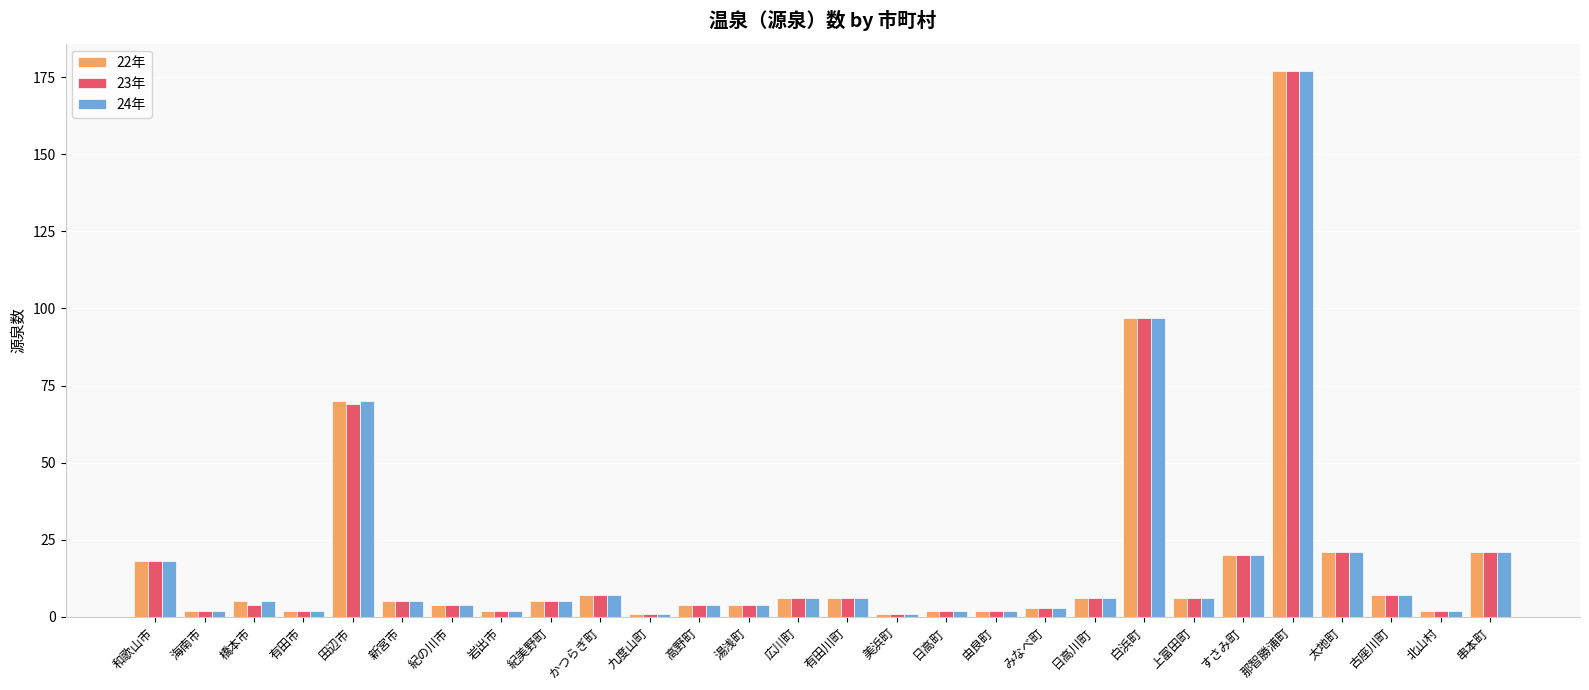

What is the total value across all series at 太地町?

63